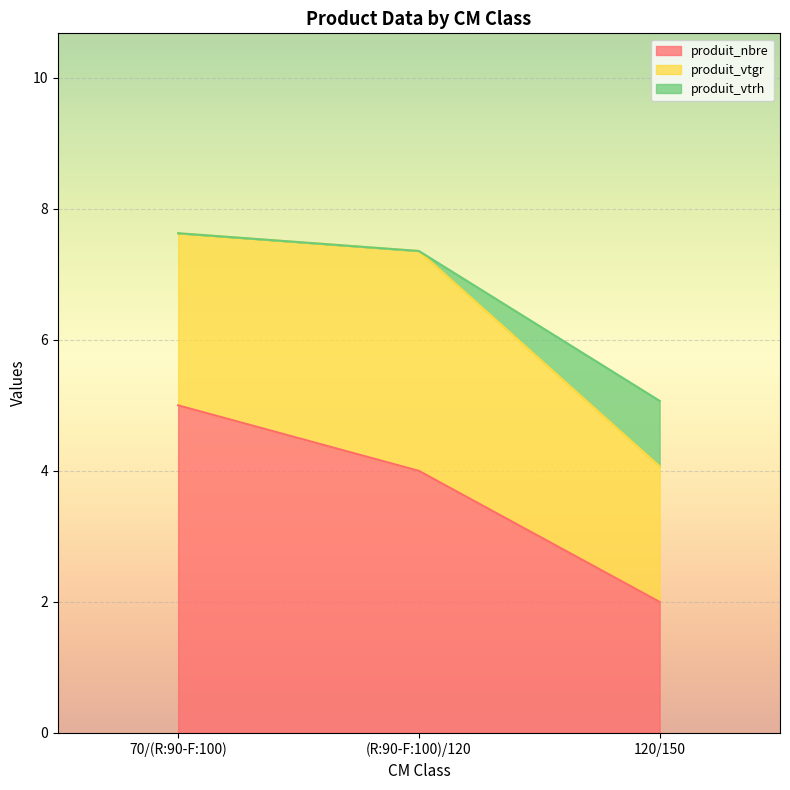

What is the difference between the produit_nbre values at 120/150 and 70/(R:90-F:100)?

3.0